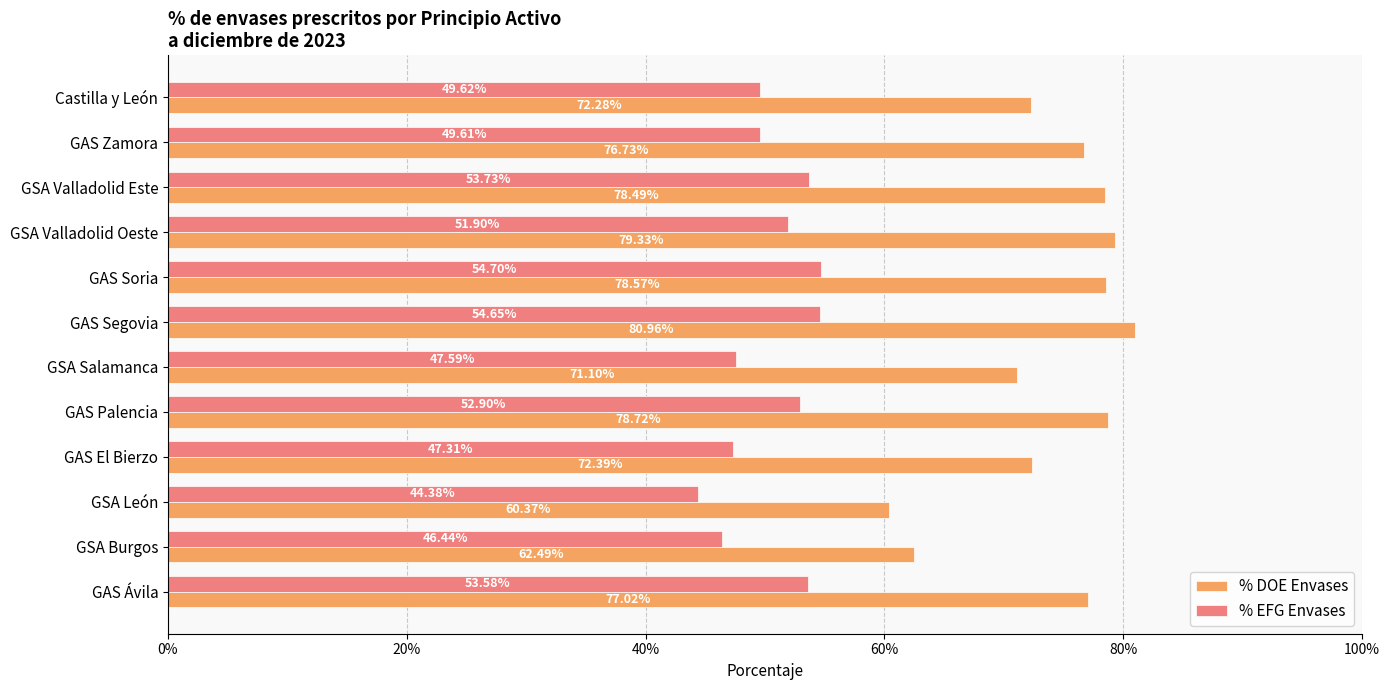

Reading right to left, list all the values displayed in this chart.

% DOE Envases: 0.7	0.8	0.8	0.8	0.8	0.8	0.7	0.8	0.7	0.6	0.6	0.8
% EFG Envases: 0.5	0.5	0.5	0.5	0.5	0.5	0.5	0.5	0.5	0.4	0.5	0.5